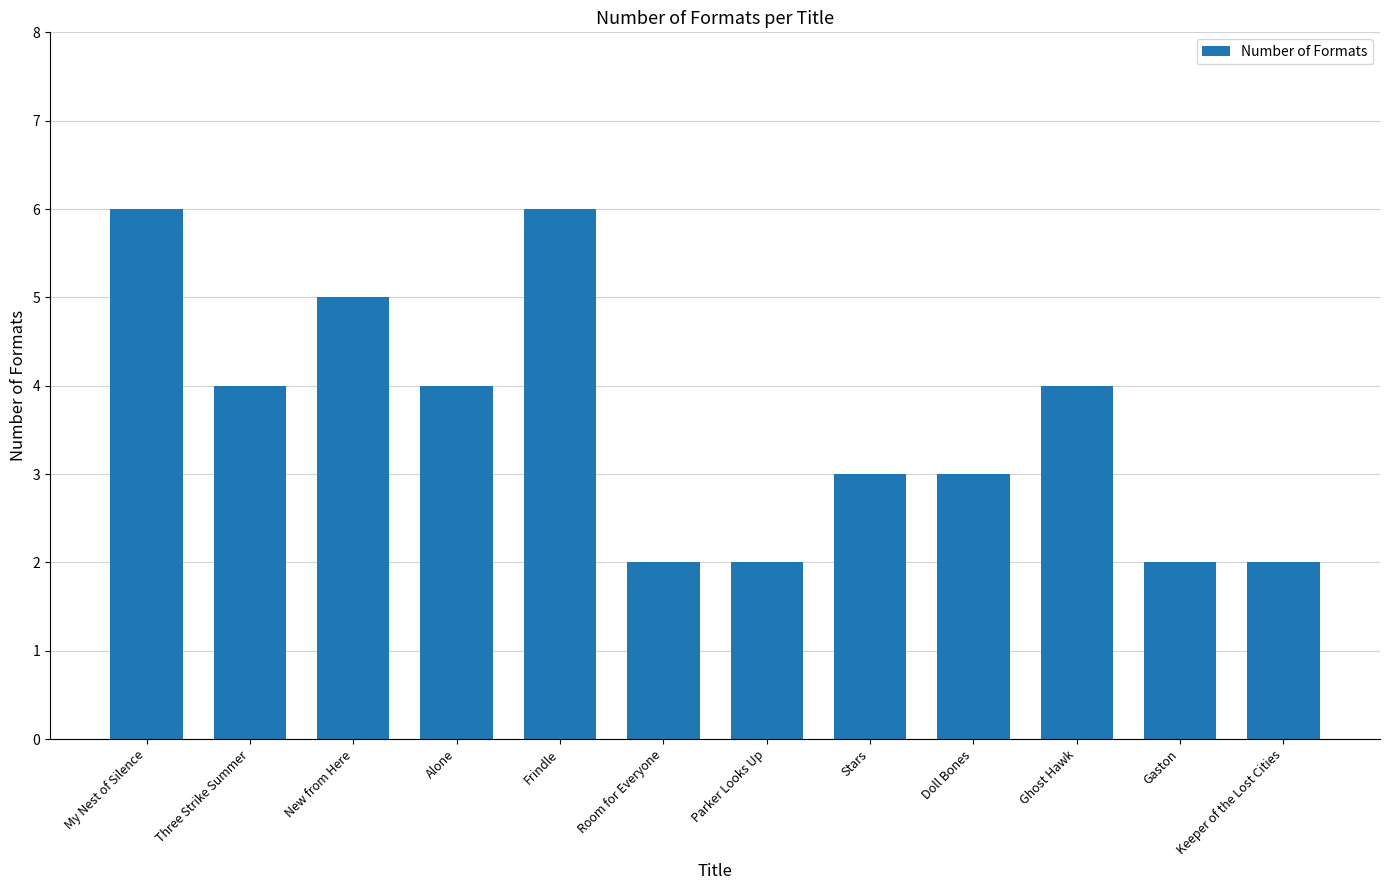

What is the difference between the second highest and minimum values?

4